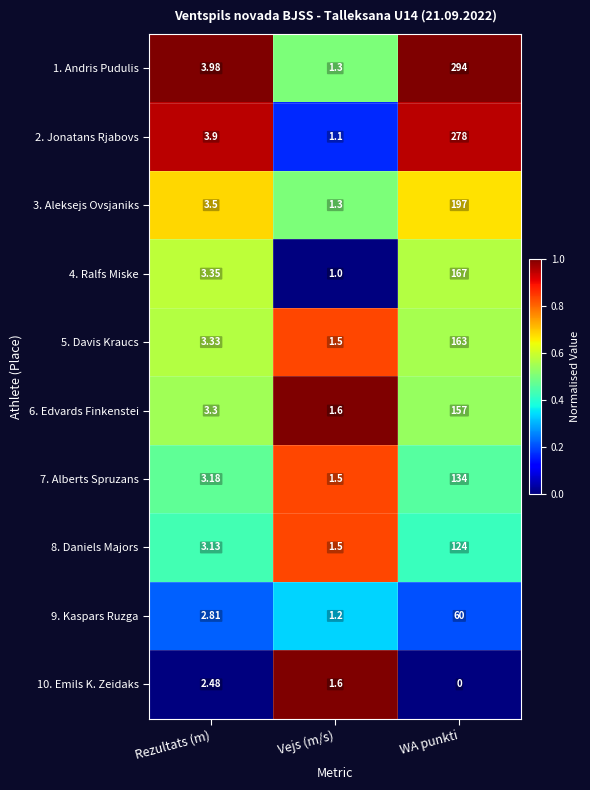

At which category is the sum across all series the highest?

WA punkti